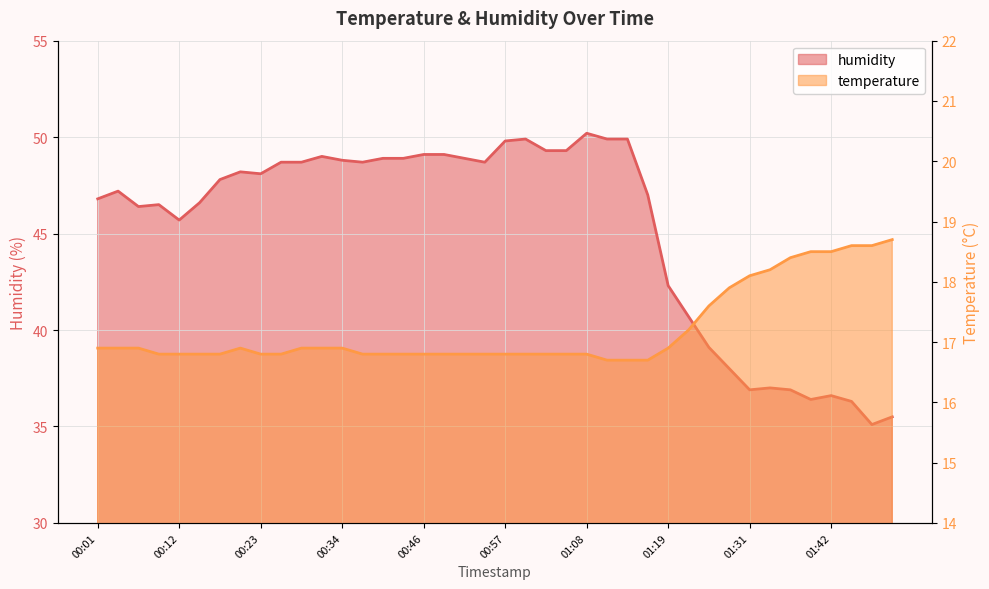

What is the label of the 33rd point from the right?

00:21